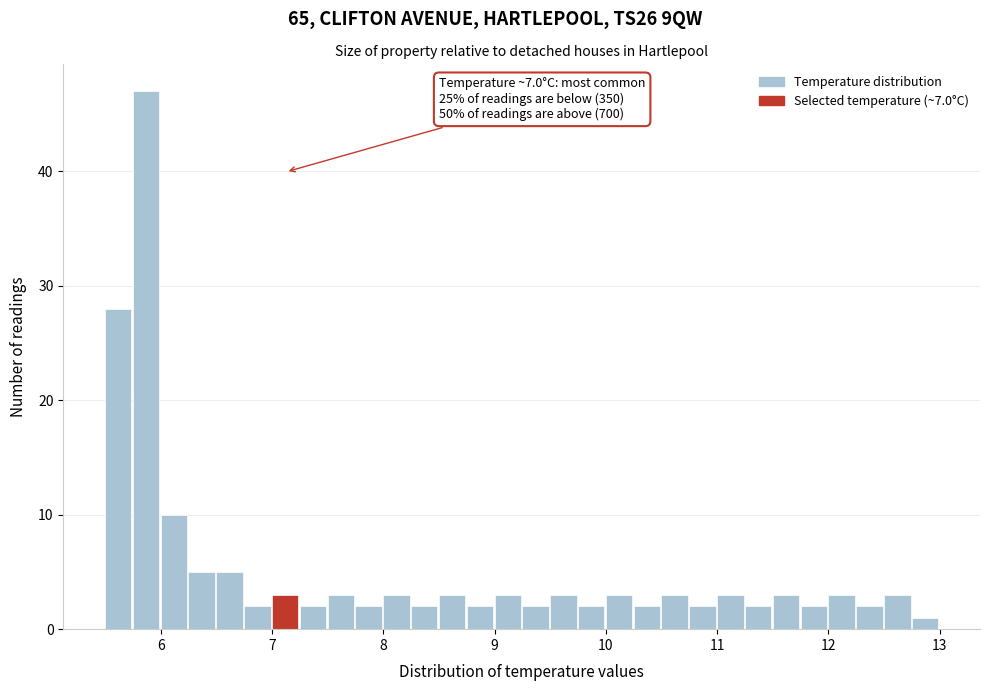

Around what value on the x-axis is the tallest bar? Give the approximate position of its centre, as read against the axis.

5.9